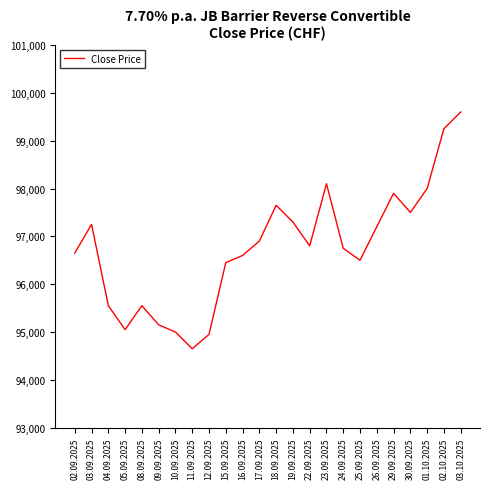

The value at 02.09.2025 is 139461. True or false?

False